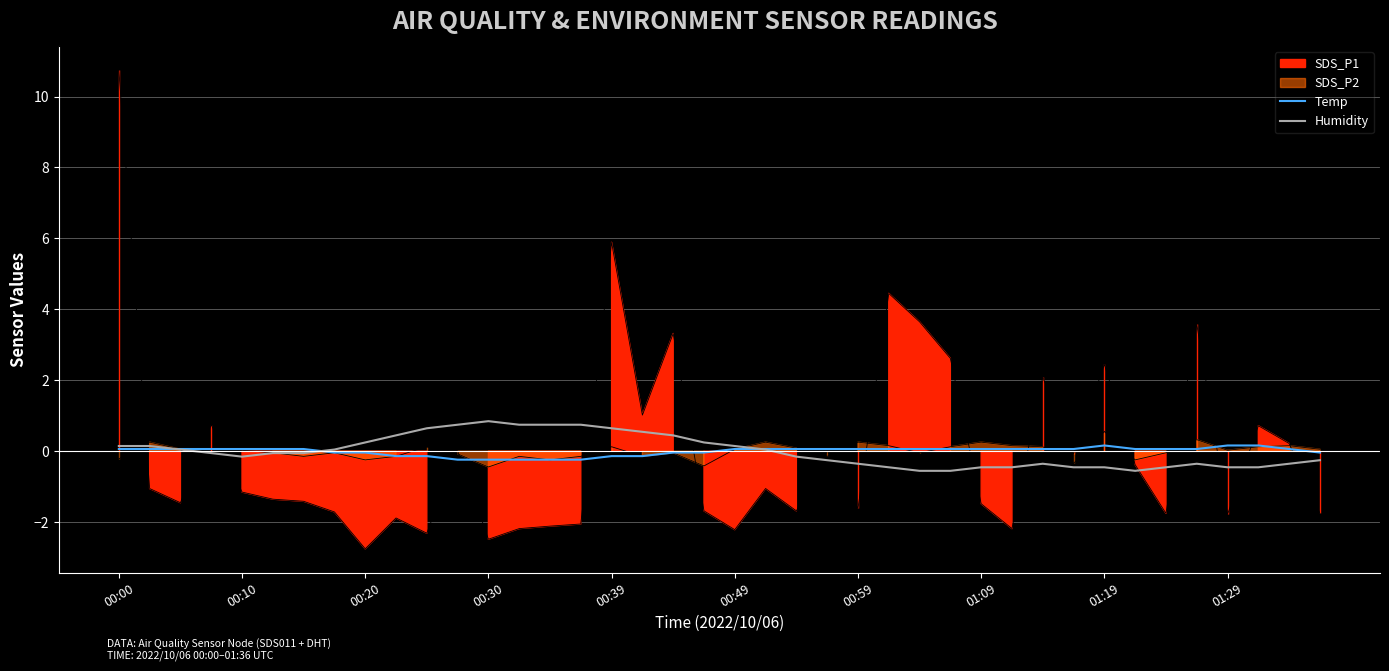

The Humidity series shows 0.2 at 00:20. True or false?

True